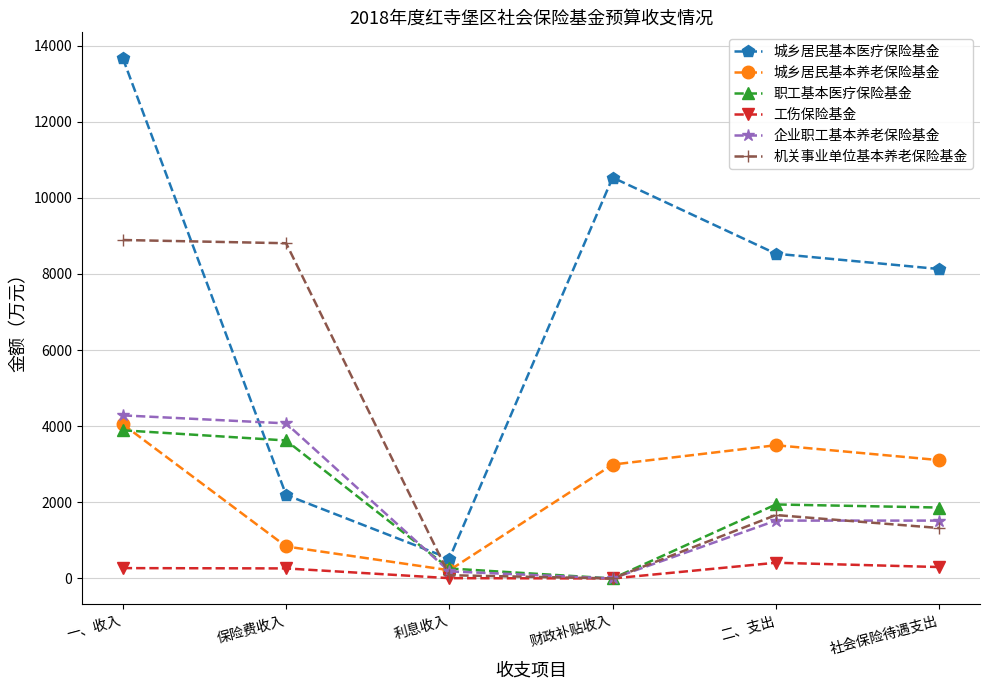

The value of 工伤保险基金 at 保险费收入 is 264. True or false?

True